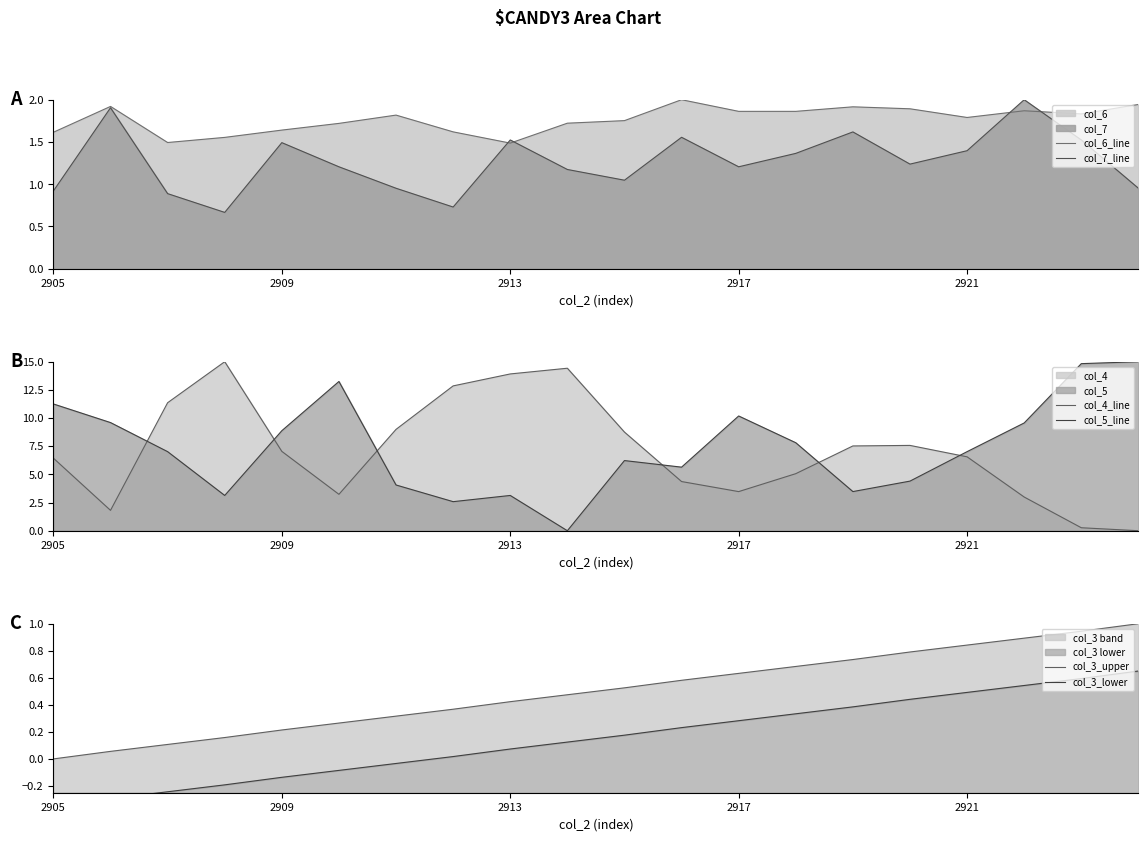

True or false: col_3_upper has a value of 0.3 at 6.

True